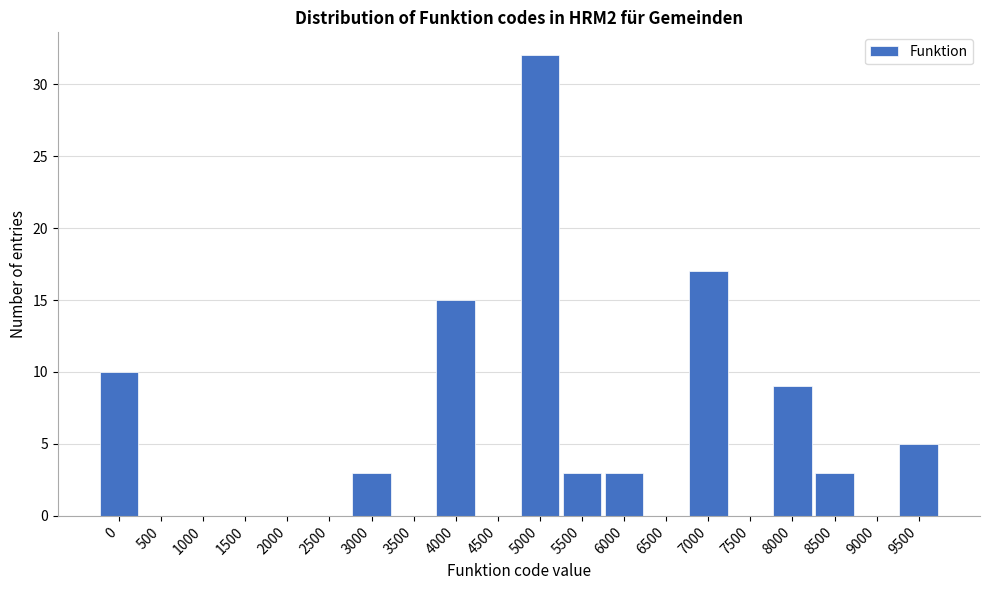

Reading left to right, transcribe all the data shown in this chart.

0=10	500=0	1000=0	1500=0	2000=0	2500=0	3000=3	3500=0	4000=15	4500=0	5000=32	5500=3	6000=3	6500=0	7000=17	7500=0	8000=9	8500=3	9000=0	9500=5